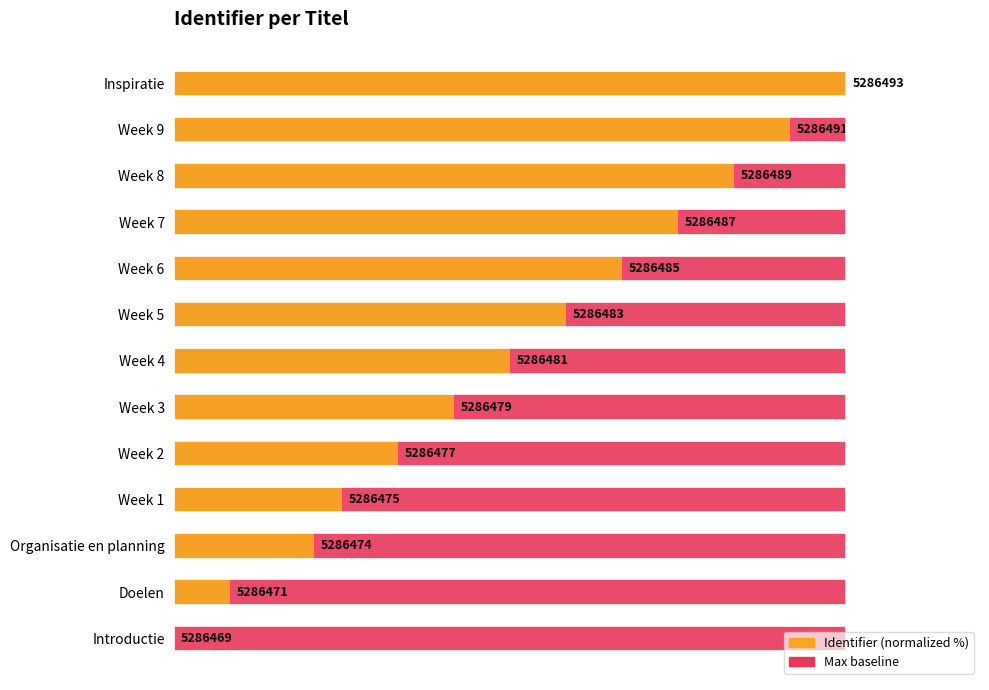

How many data points does each series have?

13